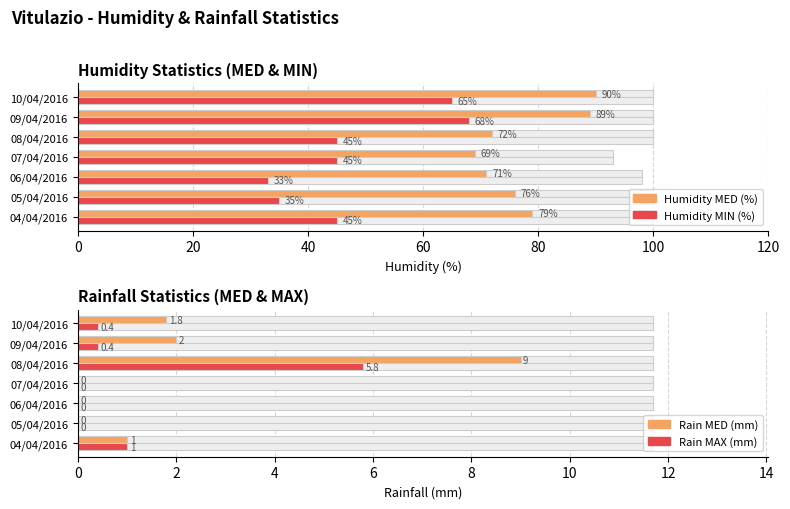

Does the chart contain stacked bars?

No